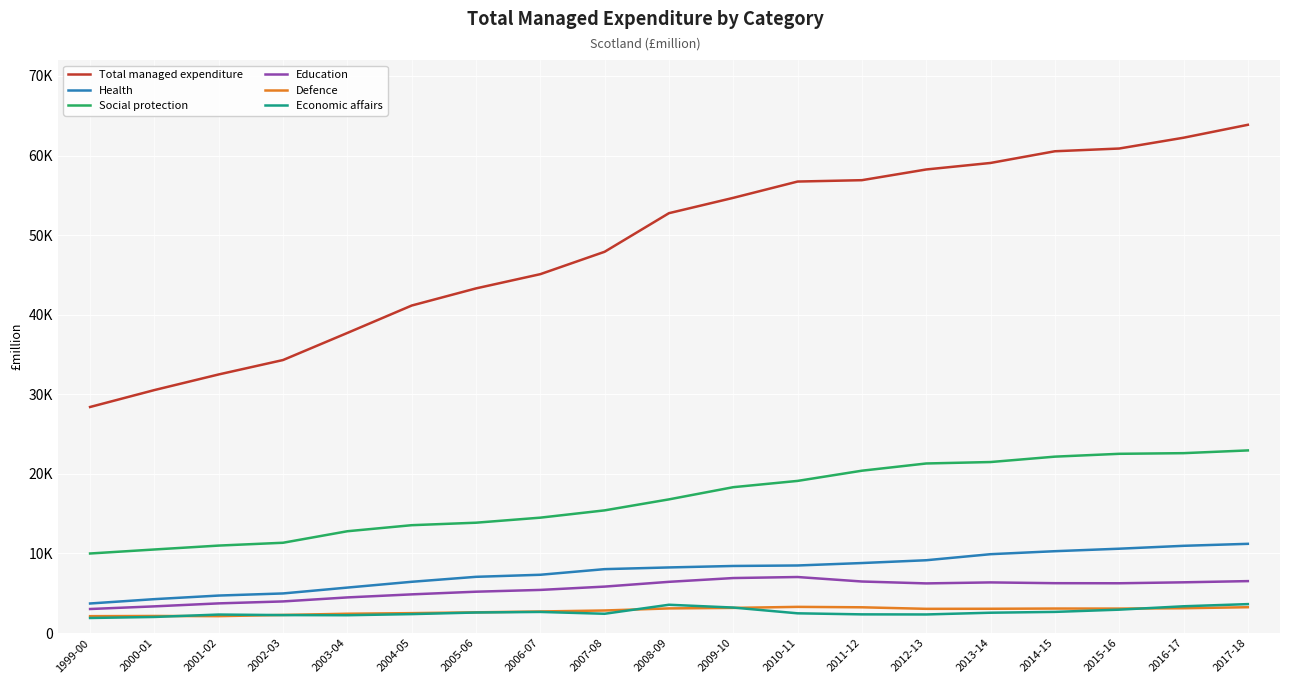

Is the value of Defence at 2000-01 greater than the value of Education at 2014-15?

No